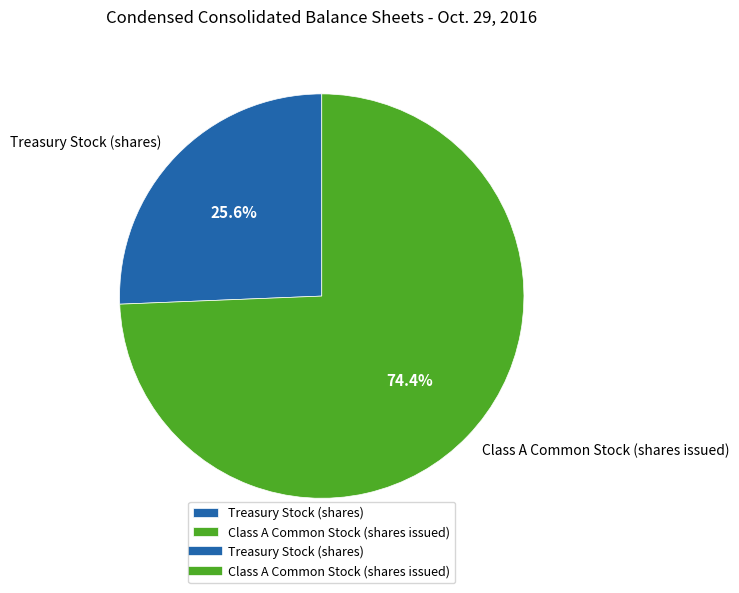

Which slice is the largest?

Class A Common Stock (shares issued)